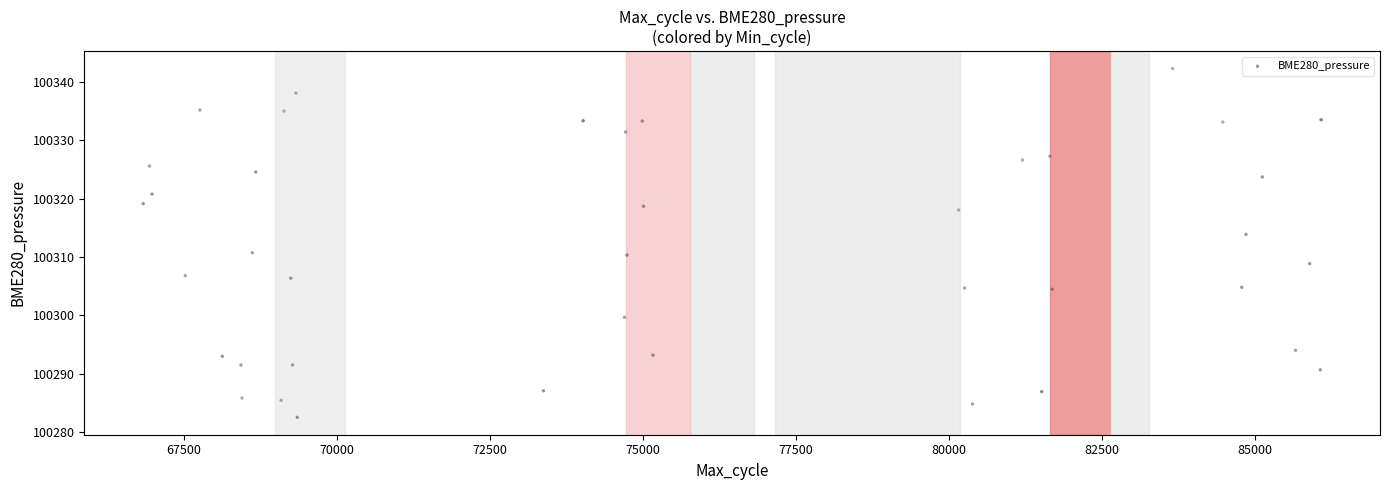

What is the range of X values (max minus min)?

19243.0